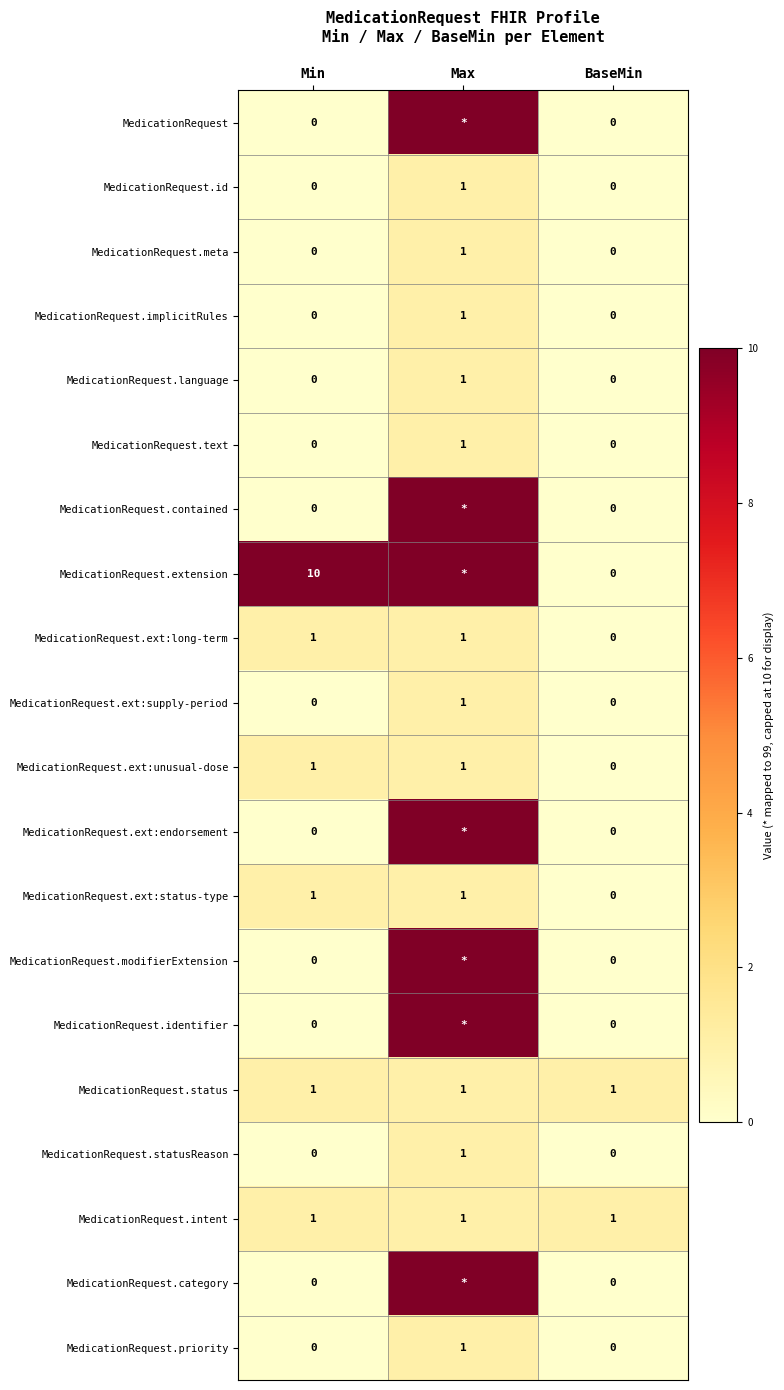

True or false: MedicationRequest.statusReason has a value of 1 at Min.

False